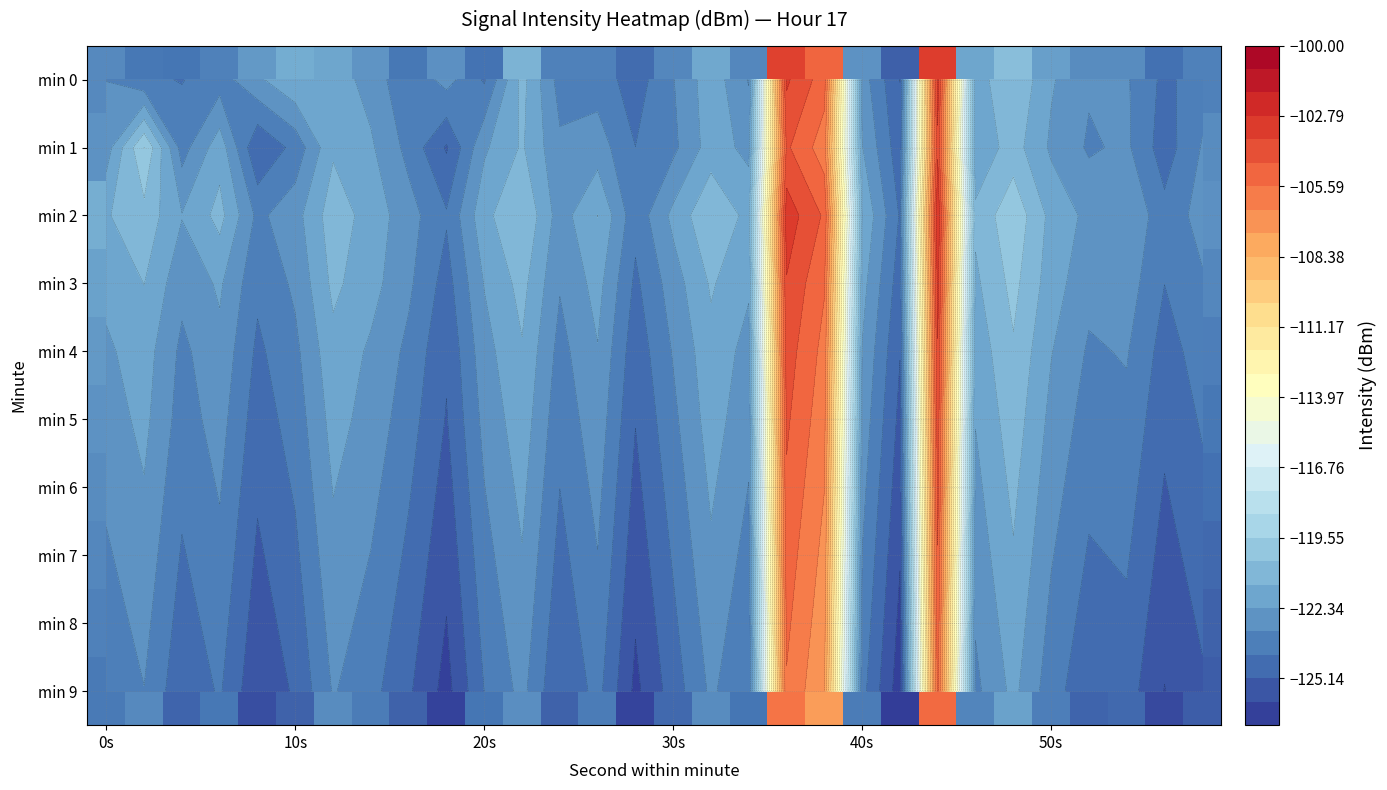

Count the number of data series in this chart.

10